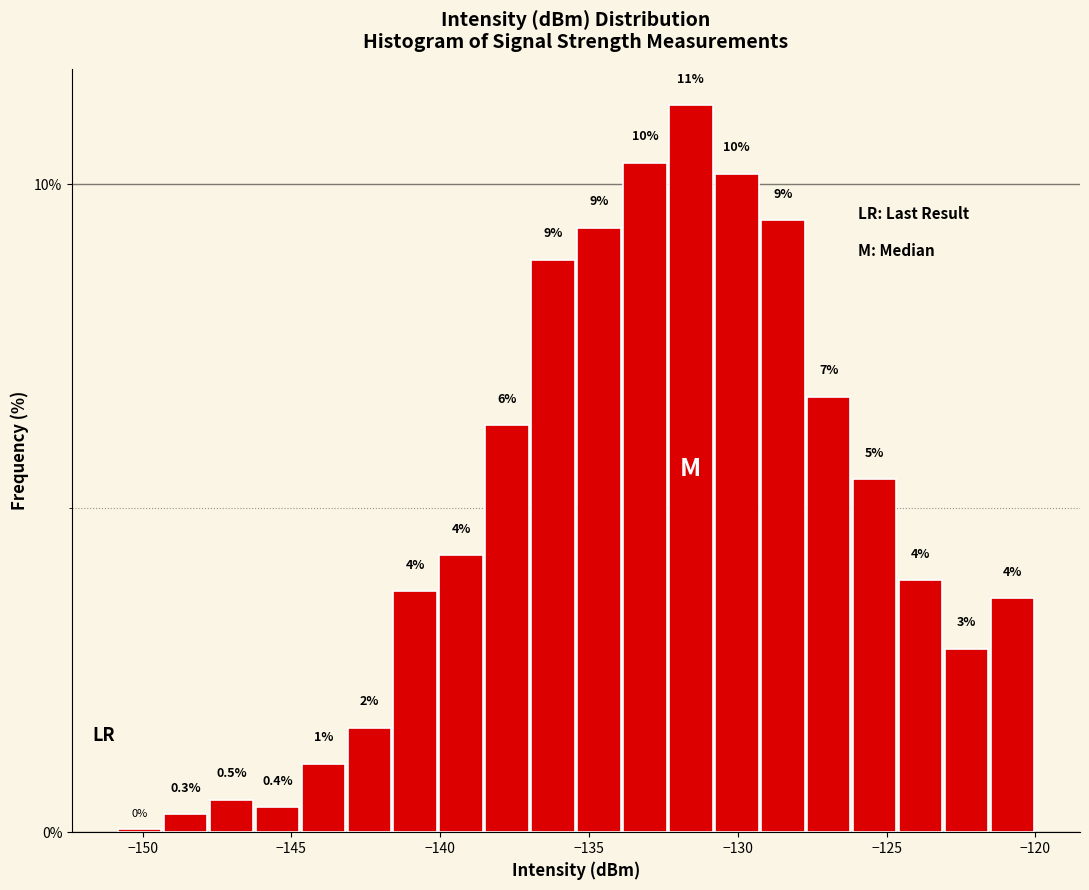

Around what value on the x-axis is the tallest bar? Give the approximate position of its centre, as read against the axis.

-131.5